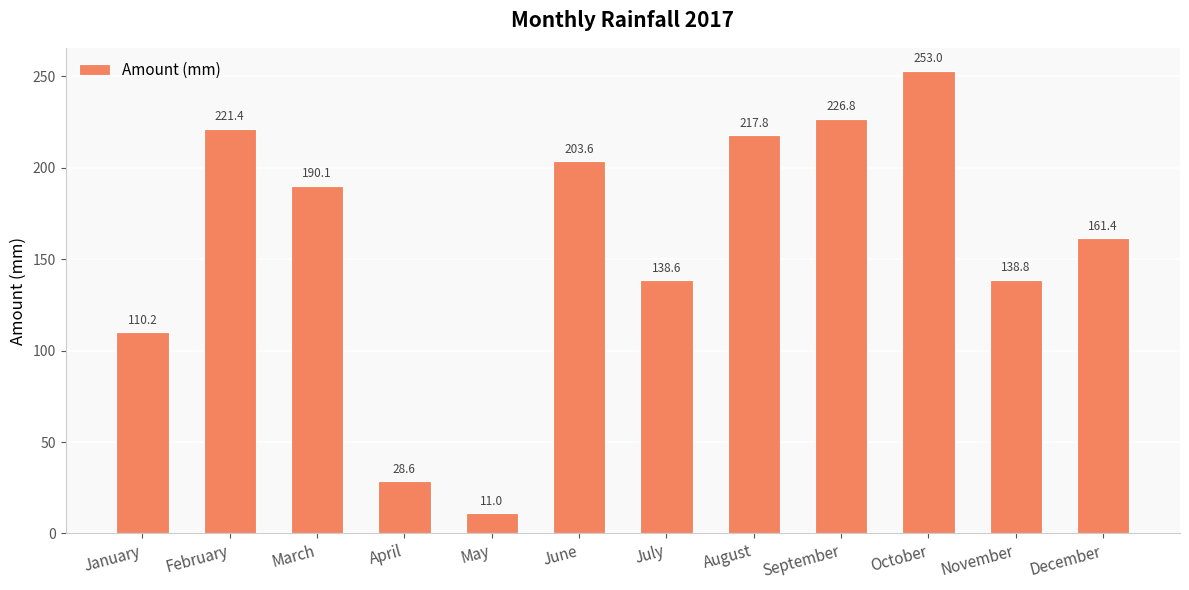

The chart shows a value of 244.1 at July. True or false?

False